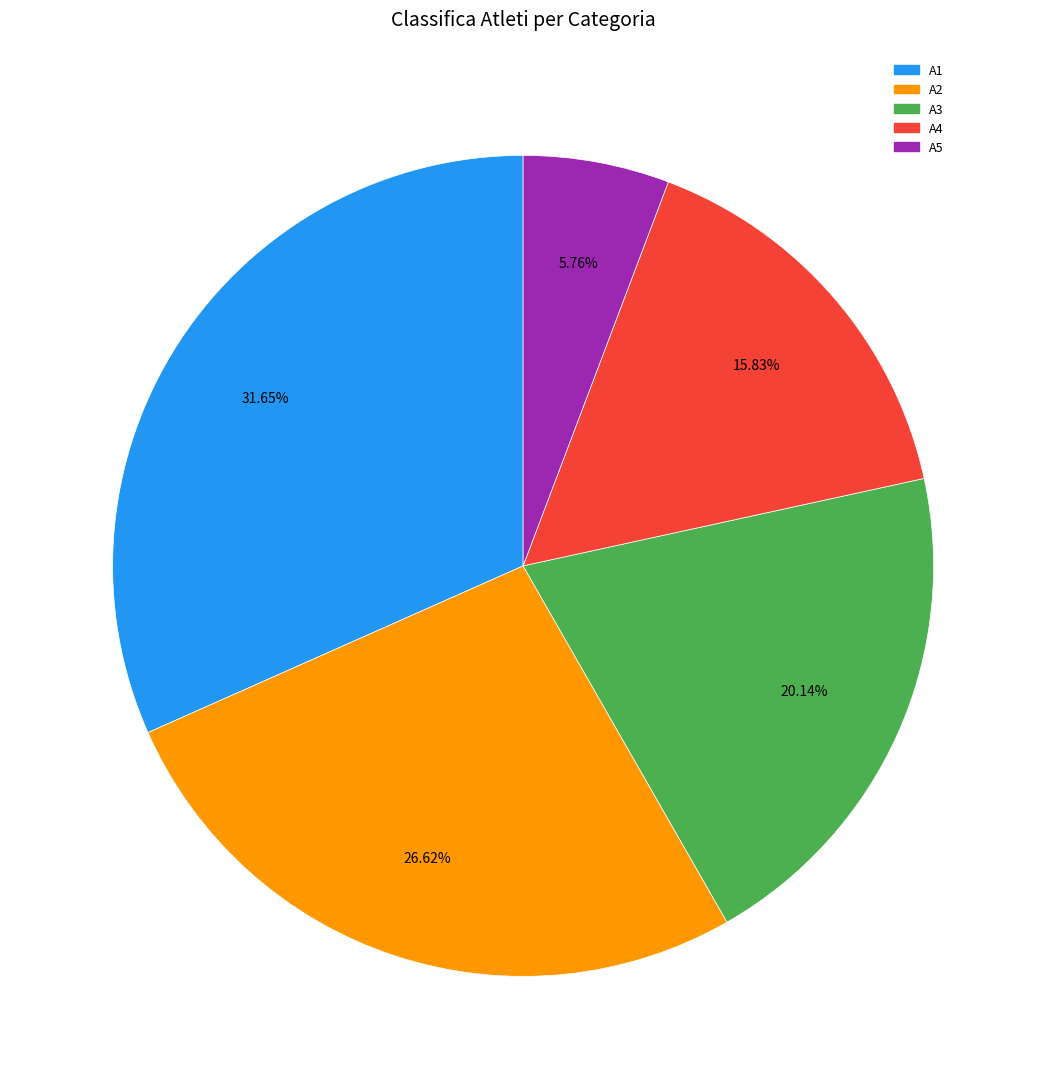

What is the largest slice in the pie chart?

A1